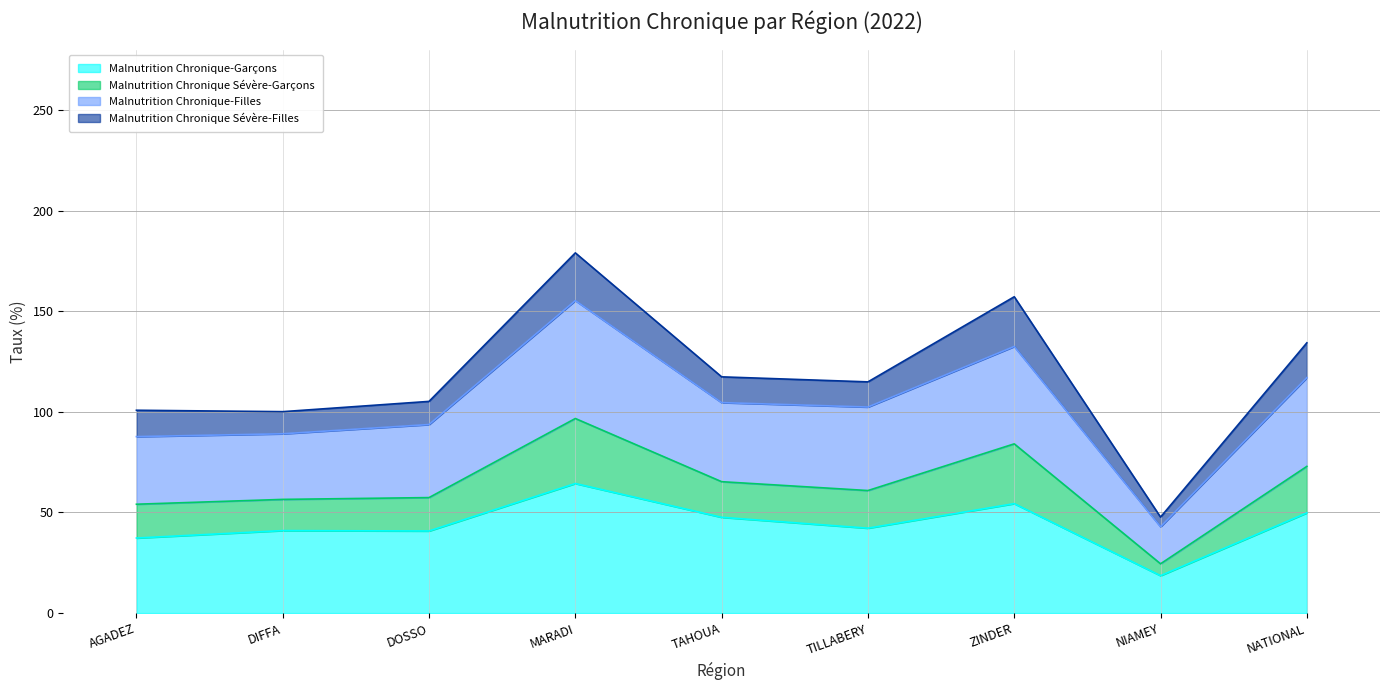

Which series changed the most between TILLABERY and ZINDER?

Malnutrition Chronique Sévère-Garçons